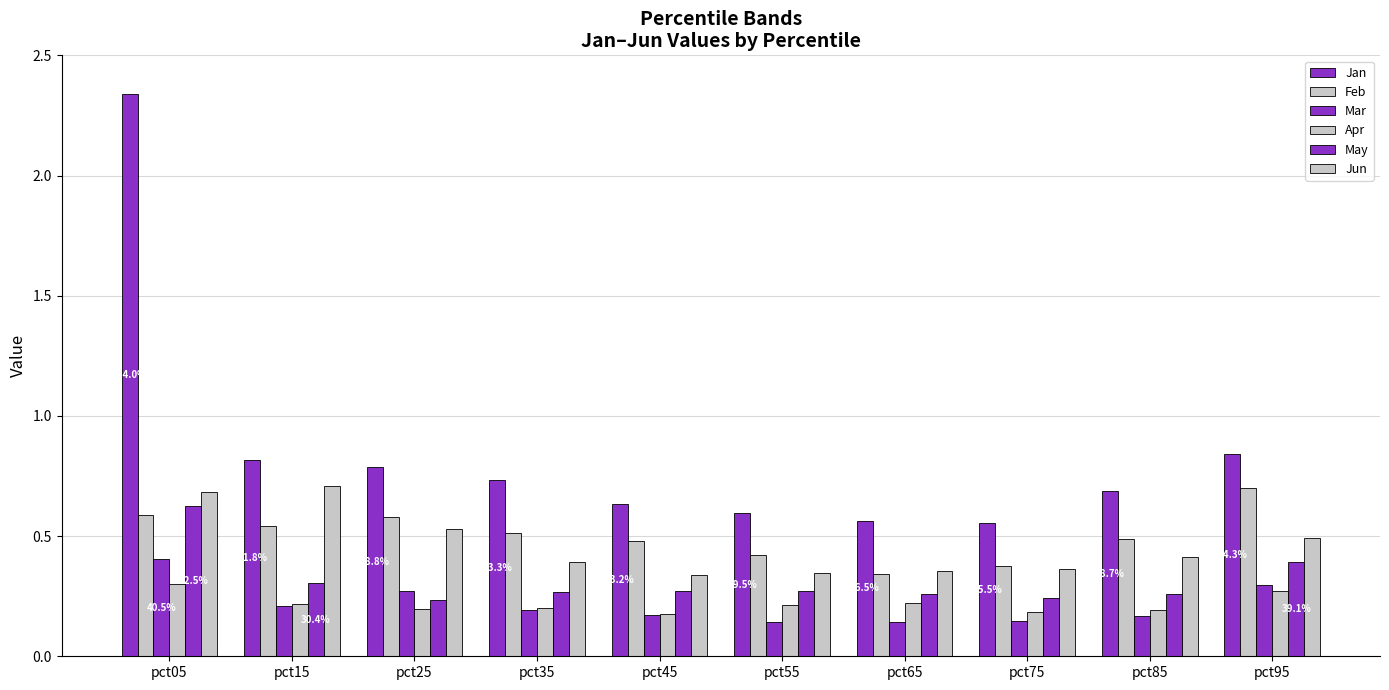

True or false: Feb has a value of 0.6 at pct25.

True